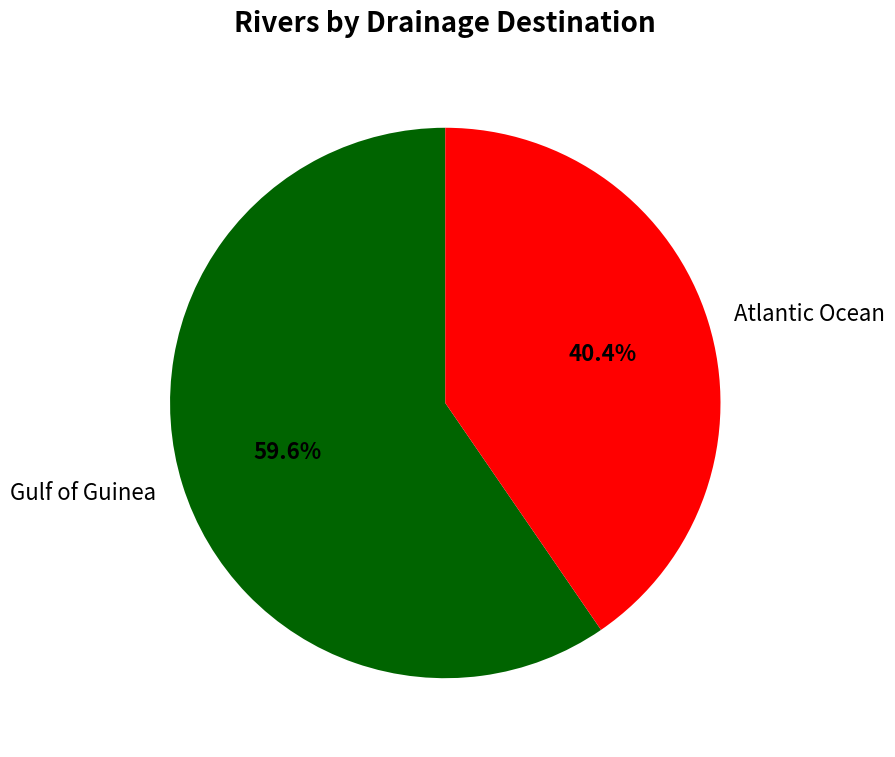

What is the majority slice?

Gulf of Guinea